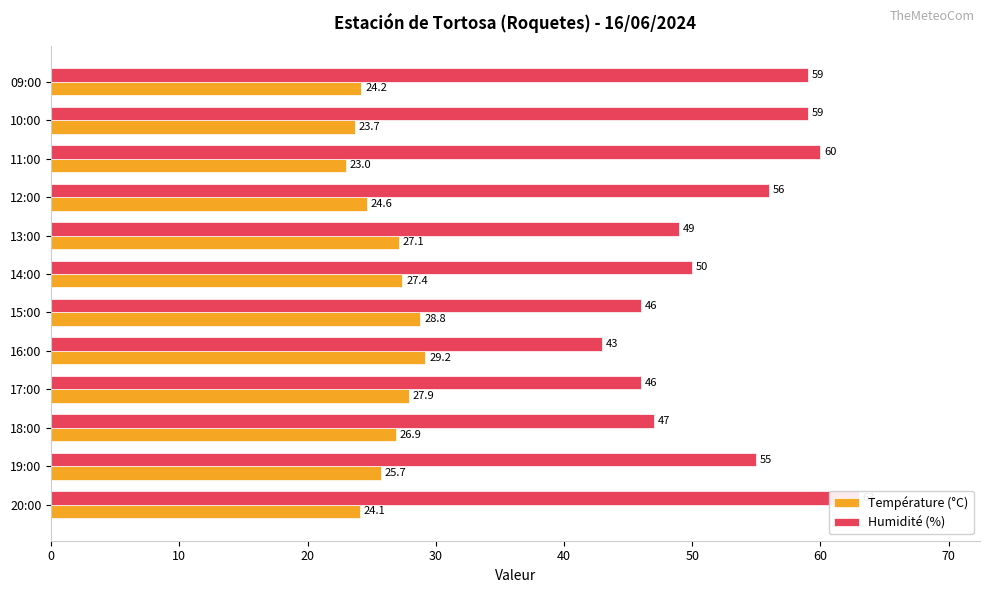

Between 13:00 and 10:00, which is larger?

13:00